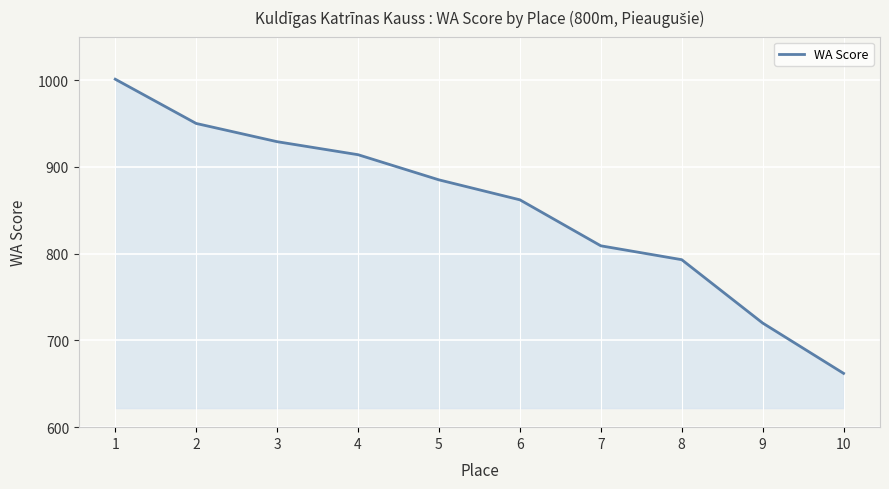

What is the difference between the maximum and minimum values?

339